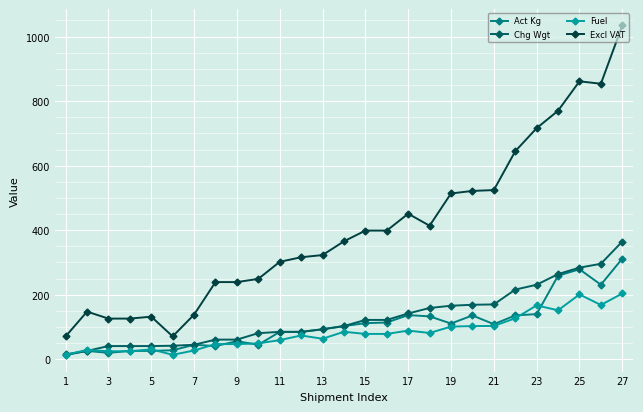

How many values in the Fuel series exceed 78?

14